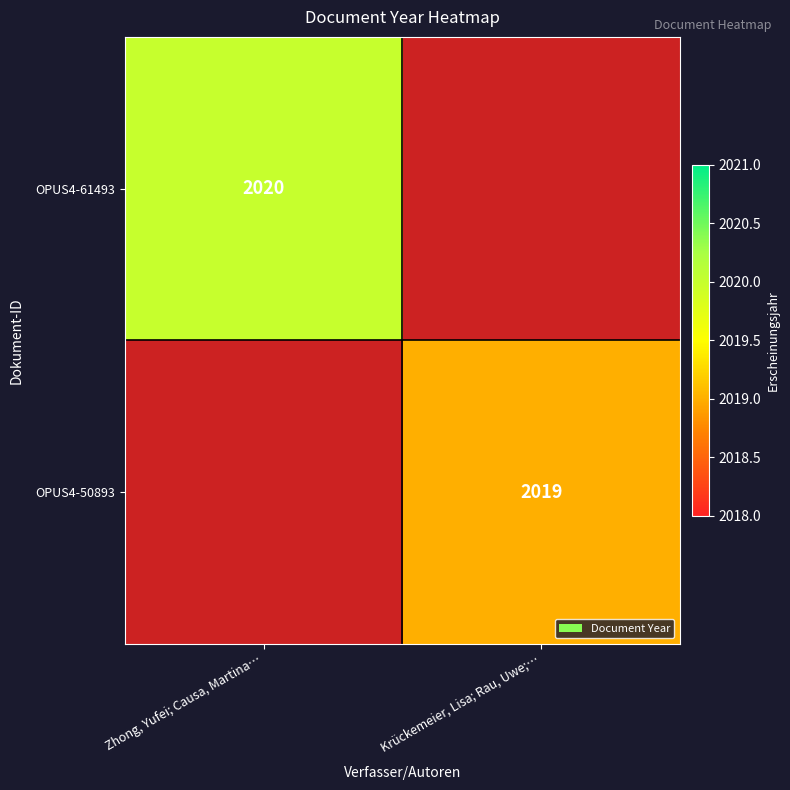

The OPUS4-50893 series shows 3458.8 at Krückemeier, Lisa; Rau, Uwe;…. True or false?

False